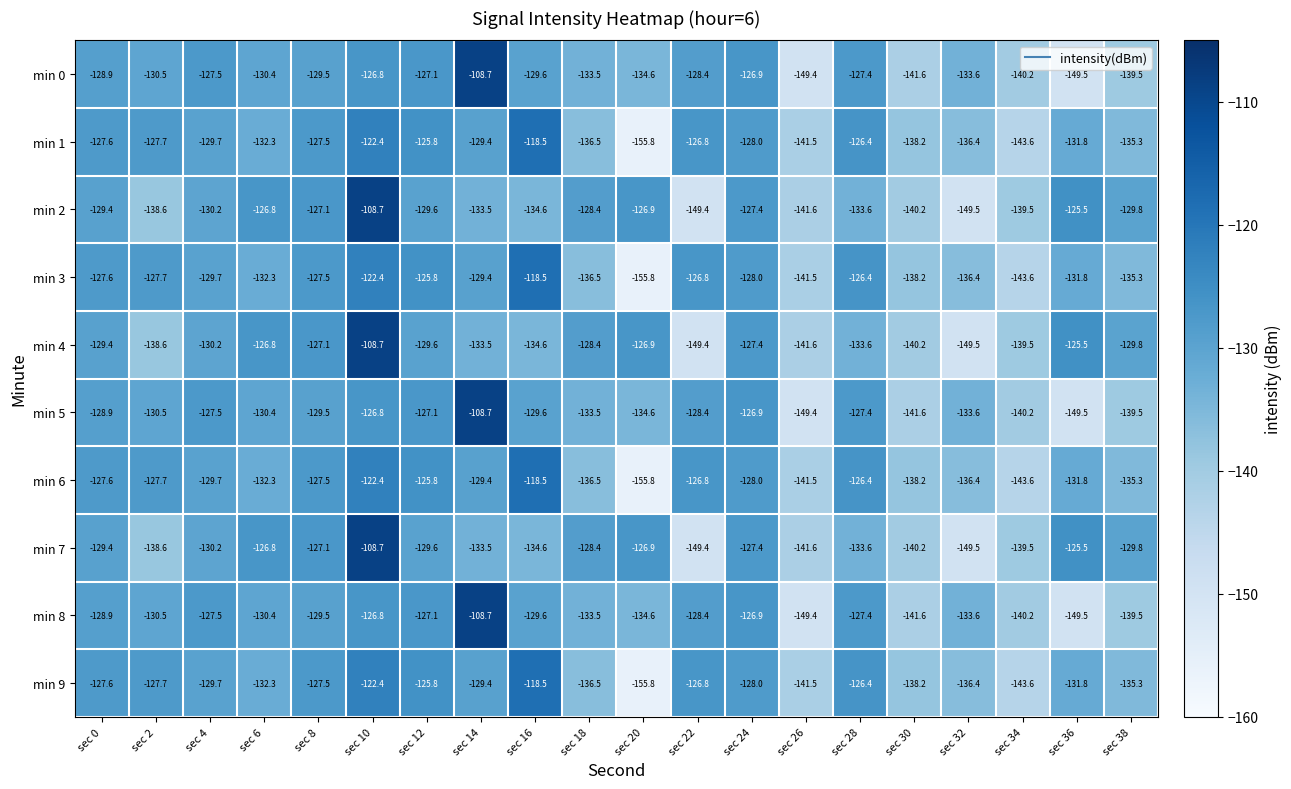

At which label is min 9 closest to -137?

sec 18